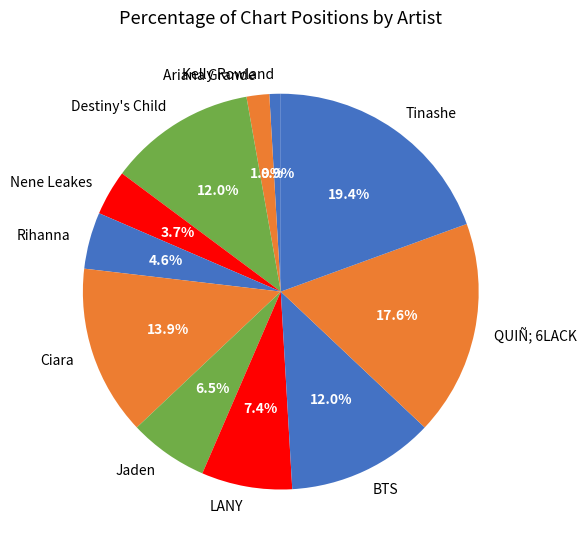

Which slice is the smallest?

Kelly Rowland